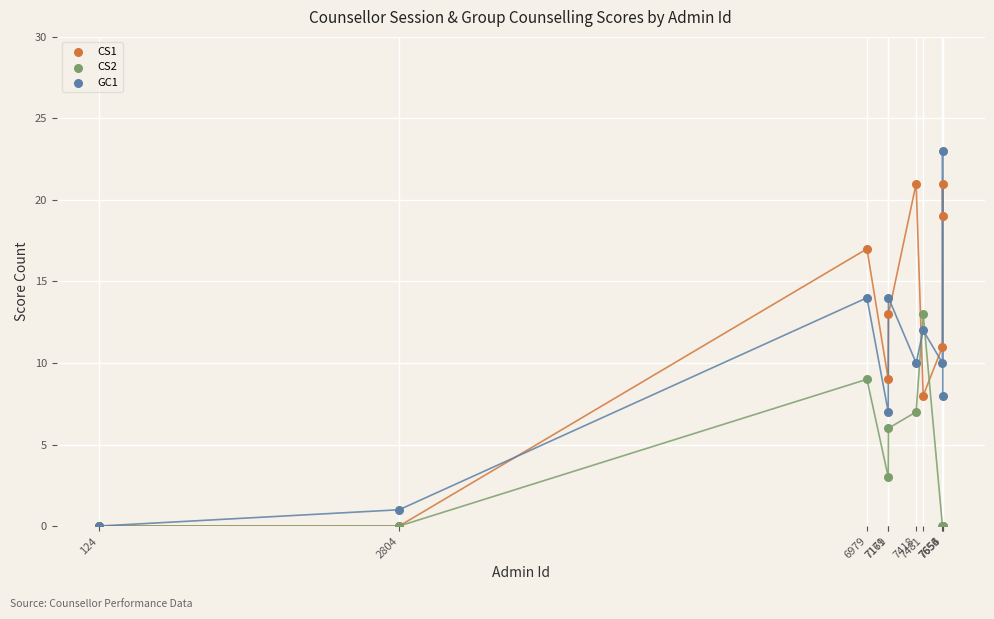

What are all the series names shown in the legend?

CS1, CS2, GC1